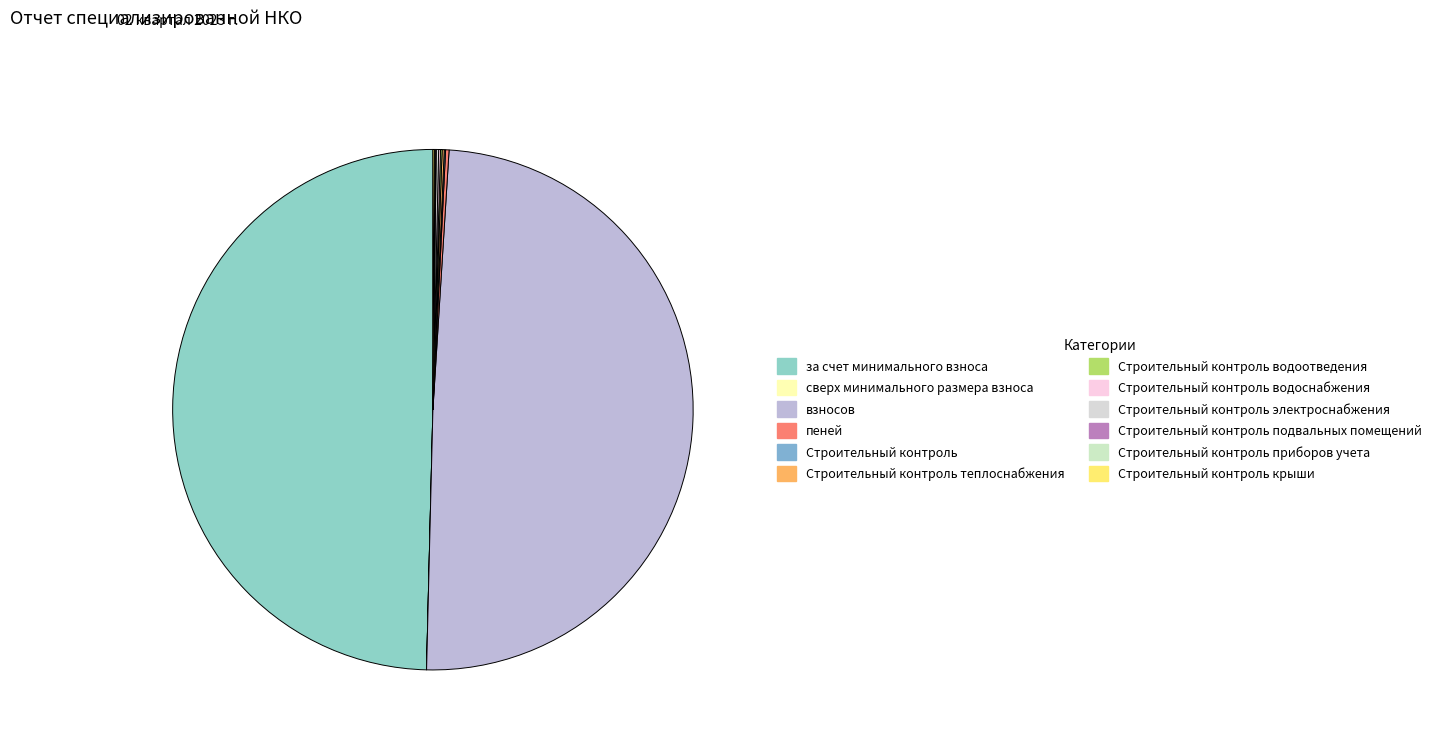

Do за счет минимального взноса and Строительный контроль водоснабжения together represent more than half of the pie?

No